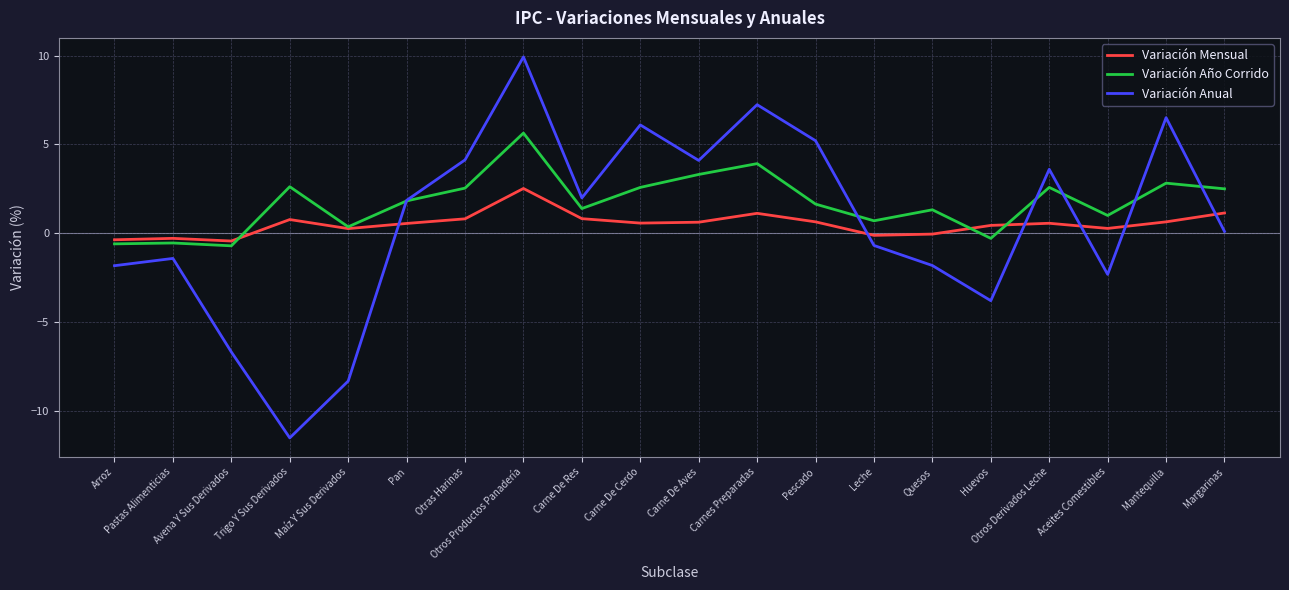

What is the sum of all Variación Año Corrido values?

34.4